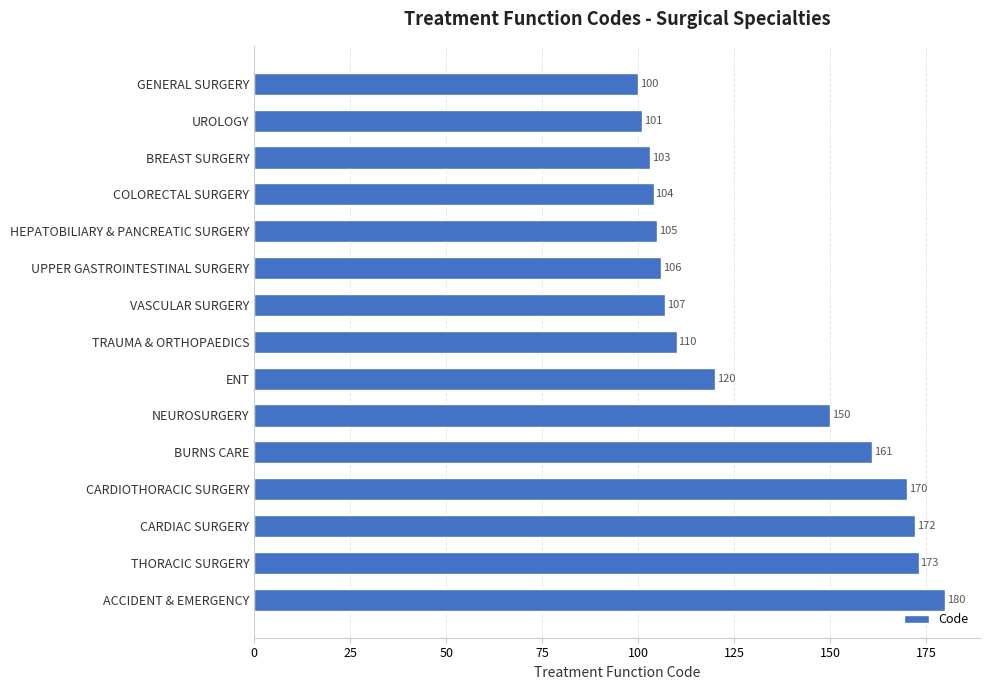

What is the value of the 13th bar from the top?

172